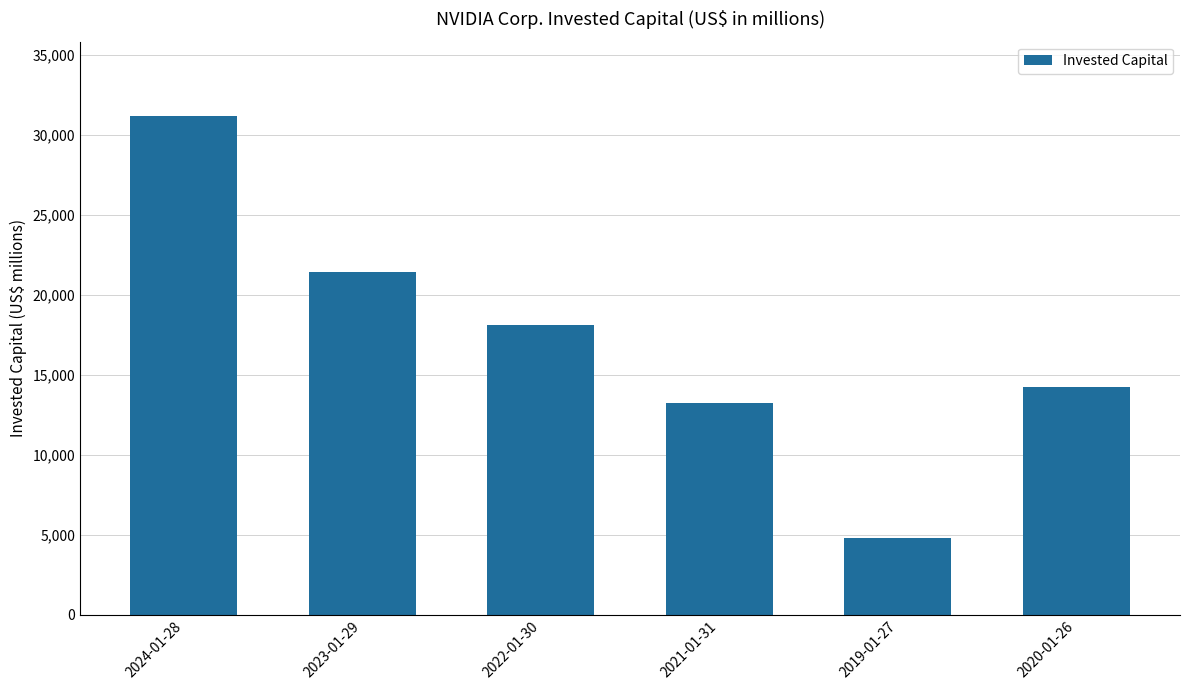

How many data points are less than 18075?

3